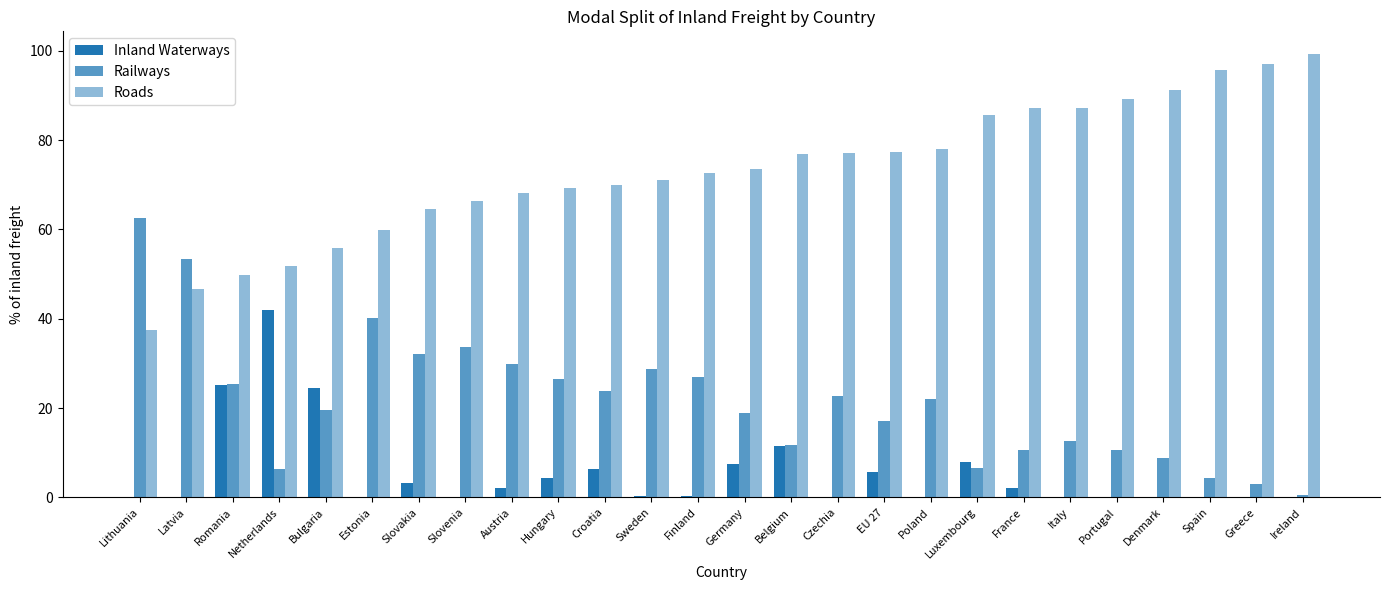

Reading left to right, list all the values displayed in this chart.

Inland Waterways: 0.0	0.0	25.1	41.9	24.4	0.0	3.3	0.0	2.1	4.4	6.3	0.2	0.4	7.4	11.5	0.0	5.6	0.0	8.0	2.1	0.1	0.0	0.0	0.0	0.0	0.0
Railways: 62.5	53.4	25.3	6.4	19.6	40.1	32.1	33.6	29.8	26.4	23.8	28.8	26.9	19.0	11.8	22.8	17.0	22.0	6.5	10.6	12.6	10.7	8.7	4.3	2.9	0.6
Roads: 37.5	46.6	49.7	51.7	55.9	59.9	64.6	66.4	68.1	69.2	69.9	71.0	72.7	73.6	76.8	77.1	77.3	78.0	85.6	87.3	87.3	89.3	91.3	95.7	97.1	99.4